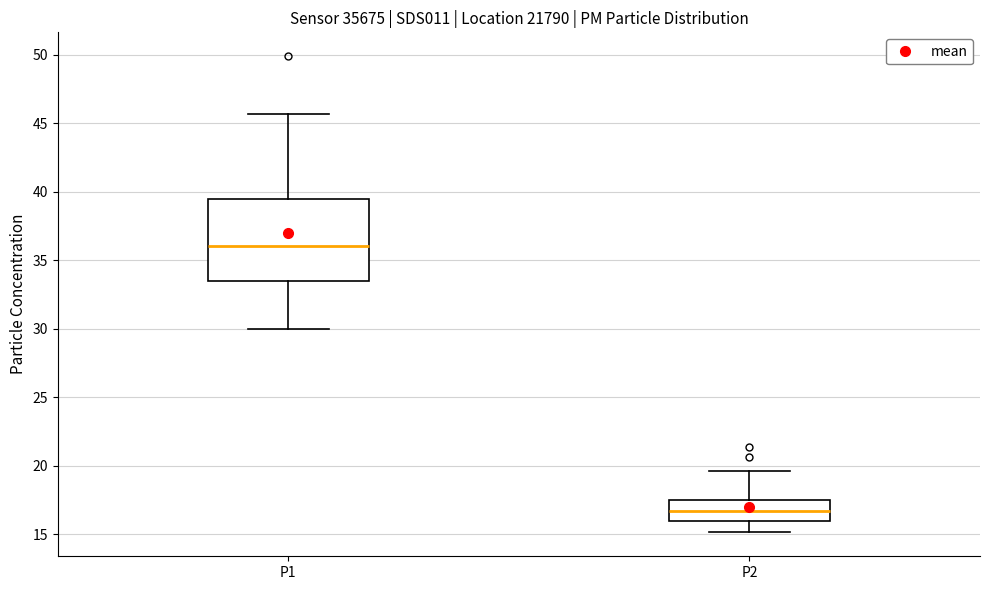

Which box is the tallest, from its lower edge to its upper edge?

P1